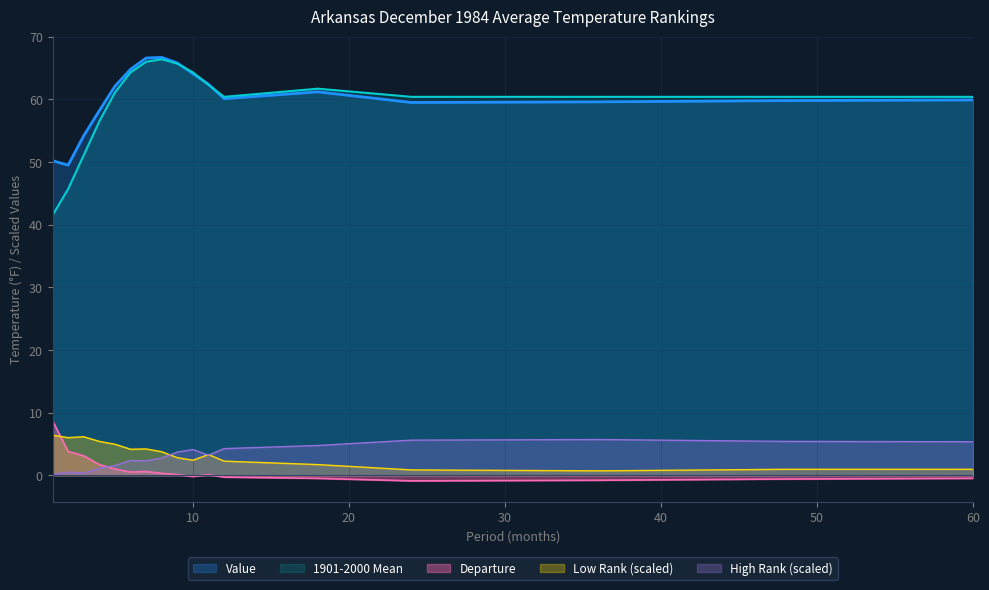

What value does the High Rank series have at 9?

3.7